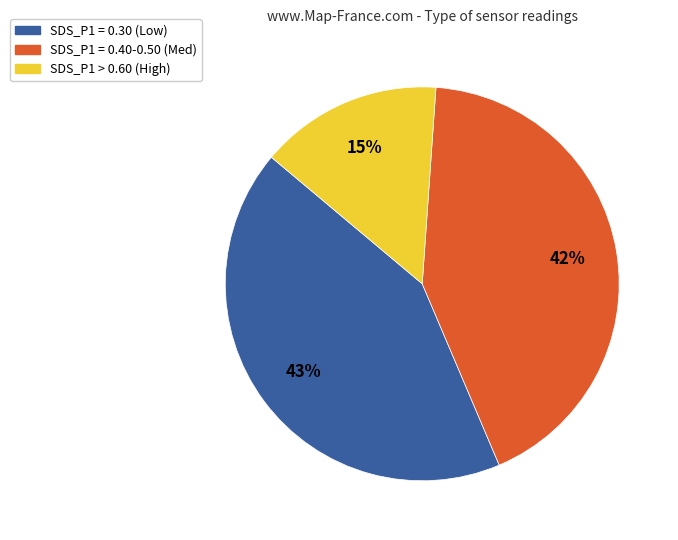

Is there a majority slice in this chart?

No